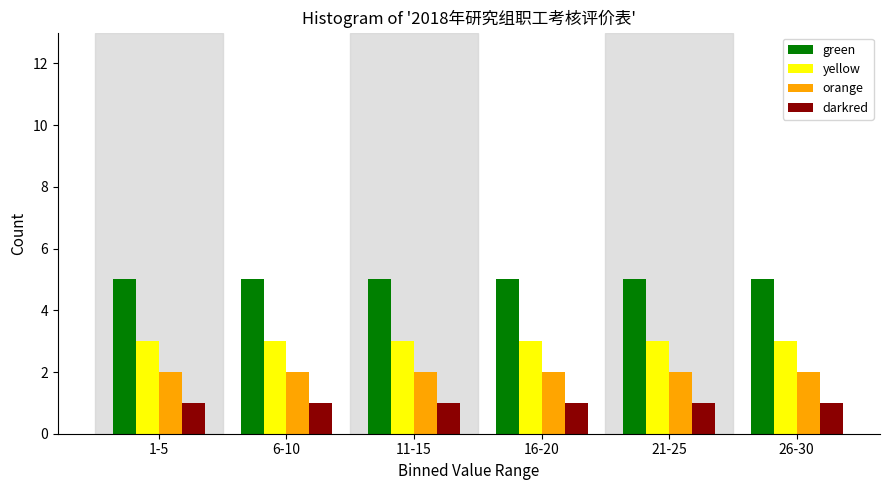

Is the value of green at 26-30 greater than the value of orange at 21-25?

Yes